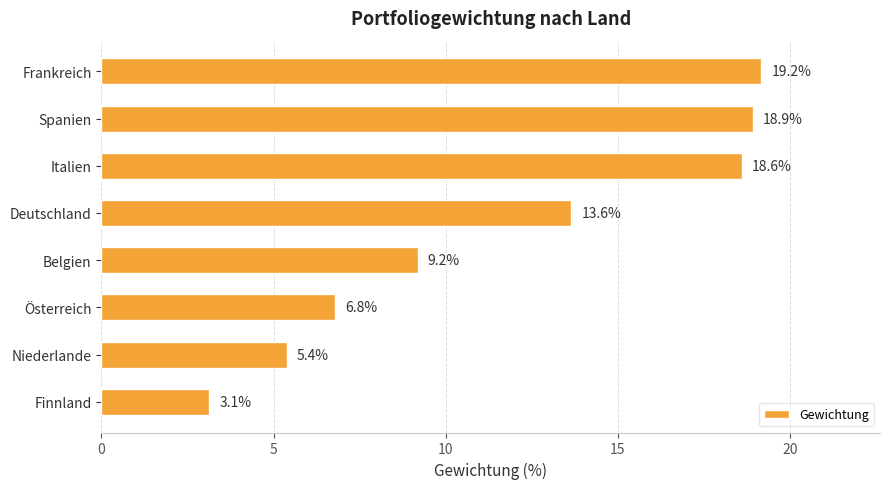

Rank the categories by value from highest to lowest.

Frankreich, Spanien, Italien, Deutschland, Belgien, Österreich, Niederlande, Finnland